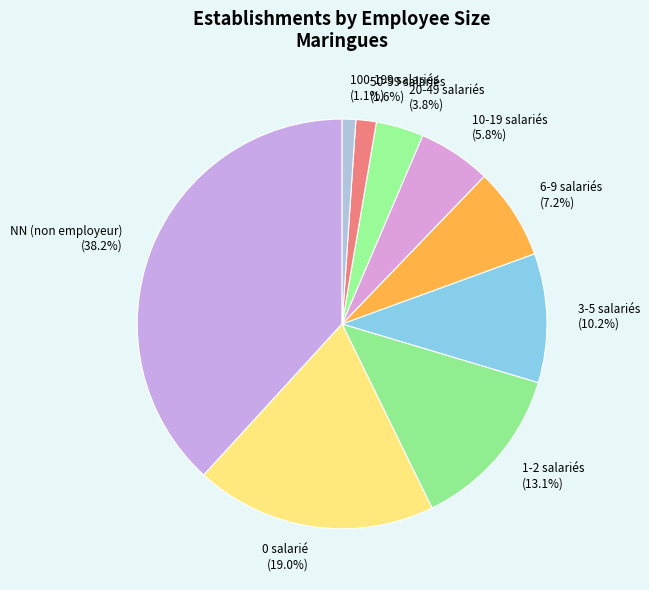

What percentage is NOT represented by 3-5 salariés (10.2%)?

89.8%